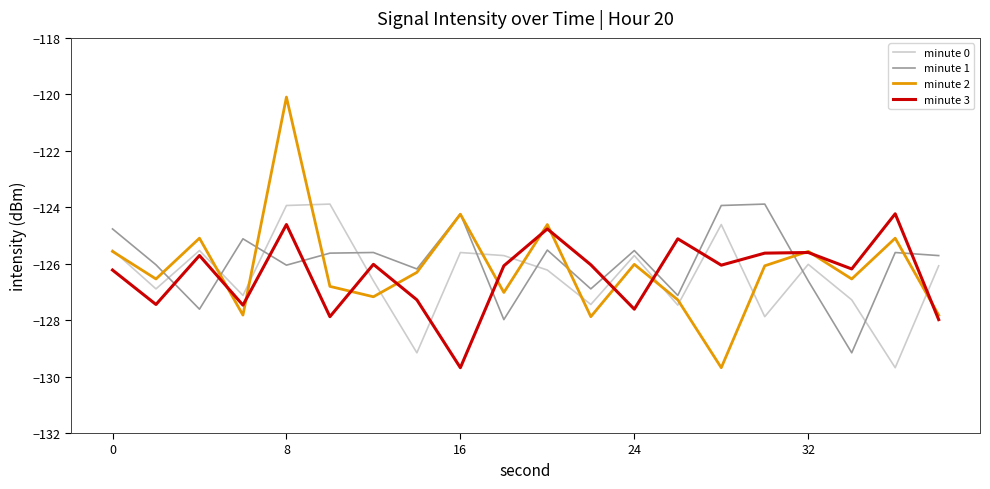

After their last crossing, which series has the higher values: minute 3 or minute 0?

minute 0